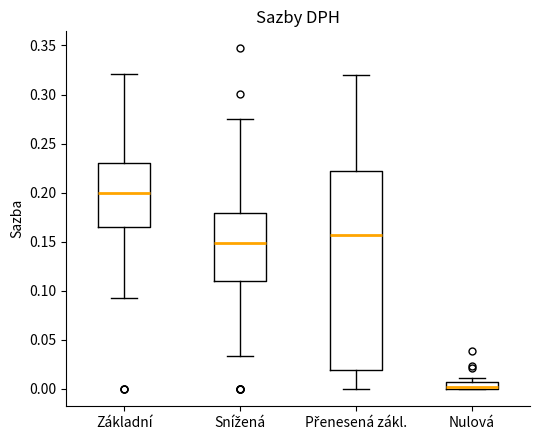

Where does the lower whisker of the box for Přenesená zákl. end on the y-axis? The values are not printed on the chart, so give them approximately, as read against the axis.

0.000